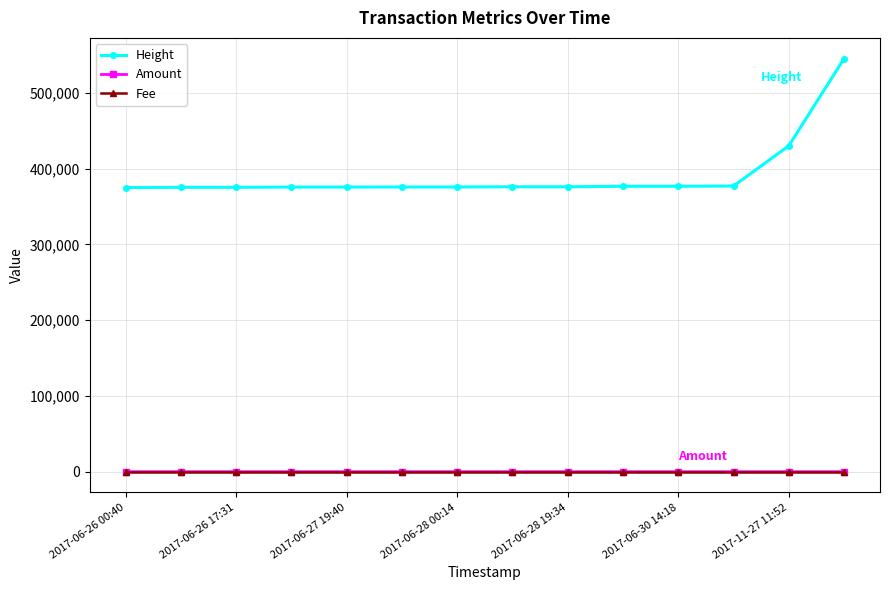

What is the greatest value displayed?

545325